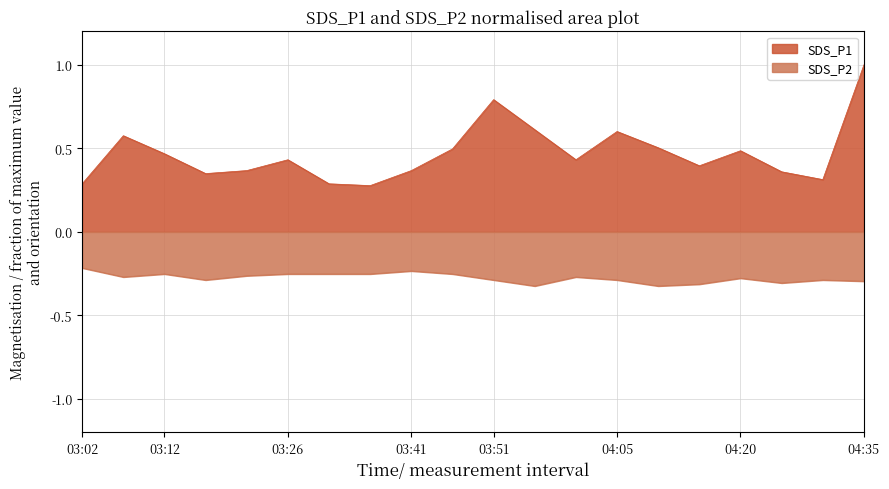

True or false: SDS_P2 and SDS_P1 intersect in this chart.

False